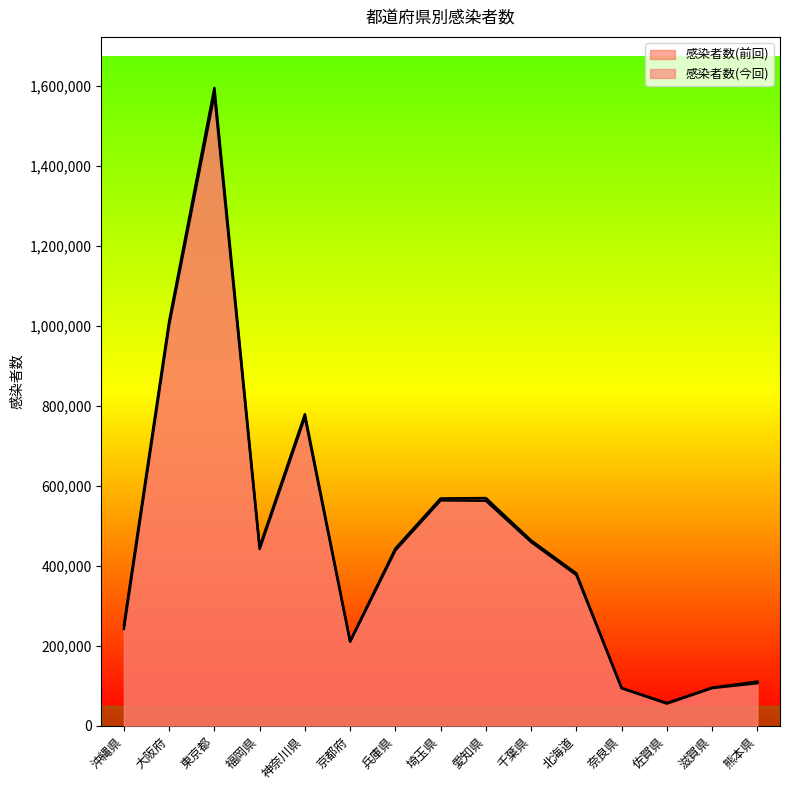

What is the minimum value shown in the chart?

55312